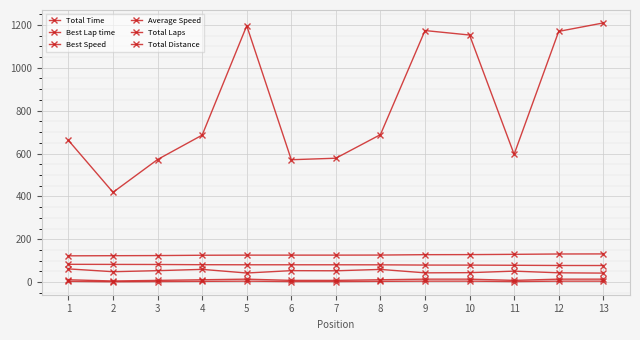

Between 5 and 13, which series saw the biggest shift?

Total Time